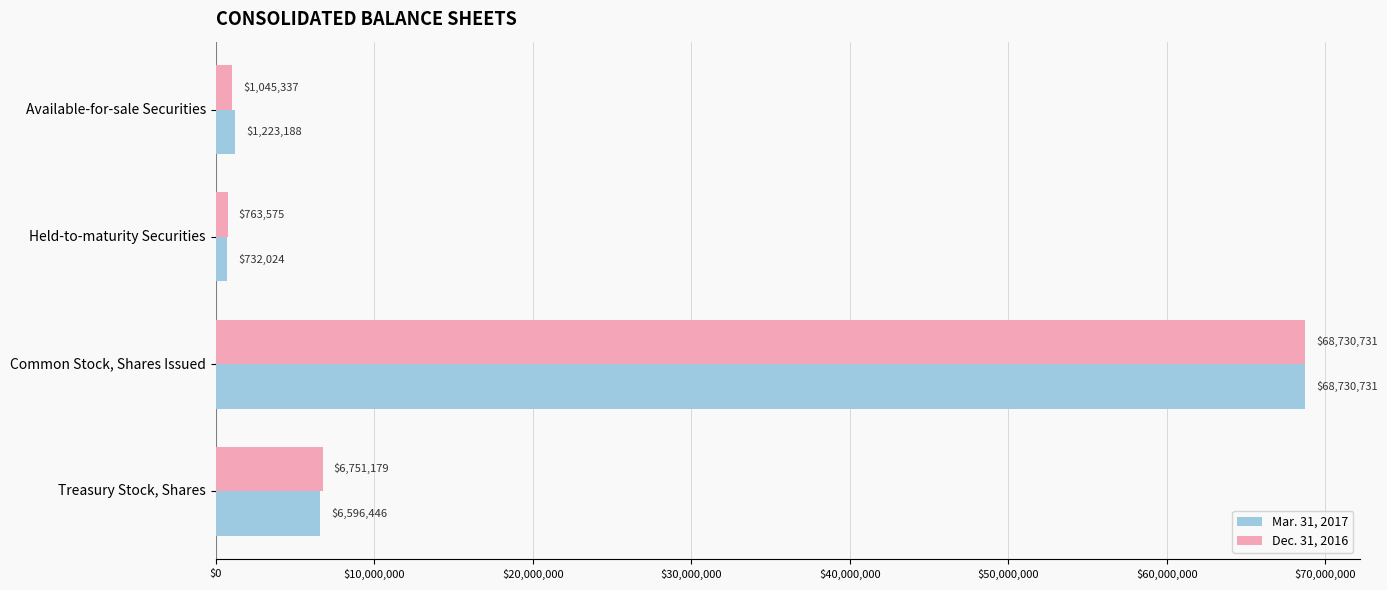

At which category is the sum across all series the highest?

Common Stock, Shares Issued